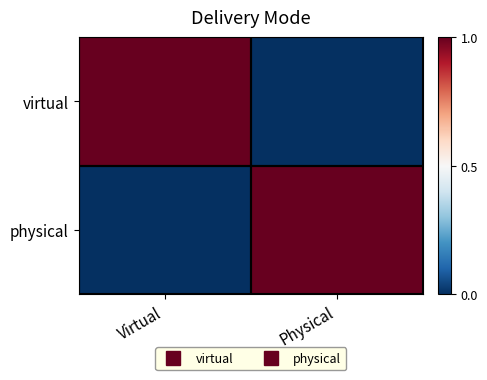

What is the greatest value displayed?

1